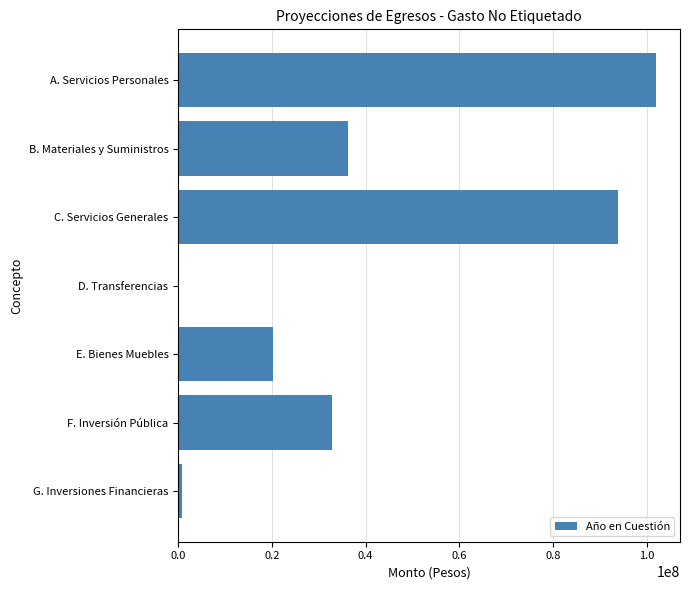

The chart shows a value of 20258662.9 at E. Bienes Muebles. True or false?

True